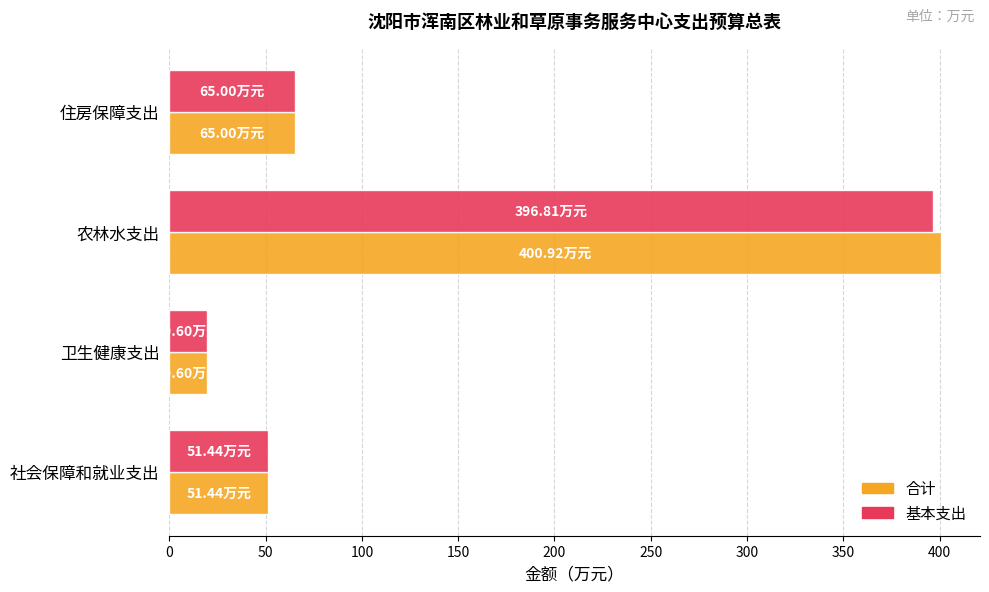

What is the sum of the 基本支出 values at 社会保障和就业支出 and 住房保障支出?

116.4